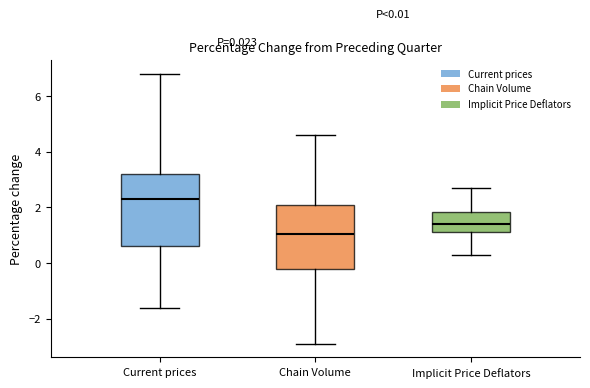

Comparing the boxes themselves (not the whiskers), which one is the tallest?

Current prices